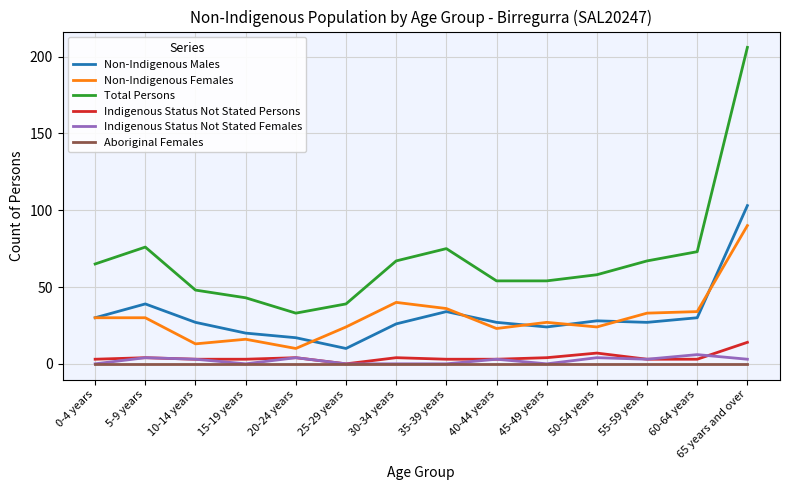

True or false: Non-Indigenous Males and Indigenous Status Not Stated Females cross at least once.

False